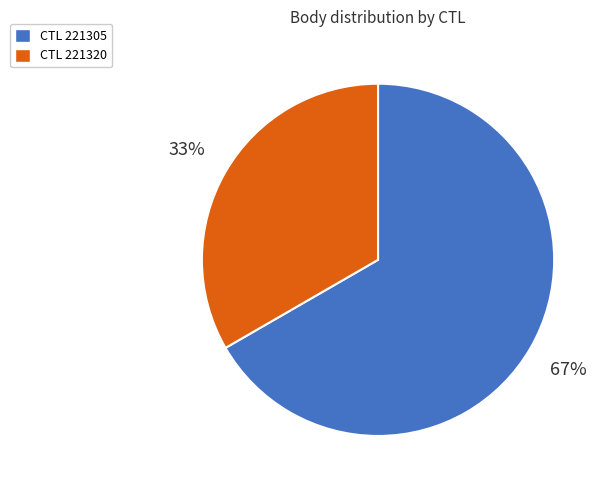

How many segments does this pie chart have?

2